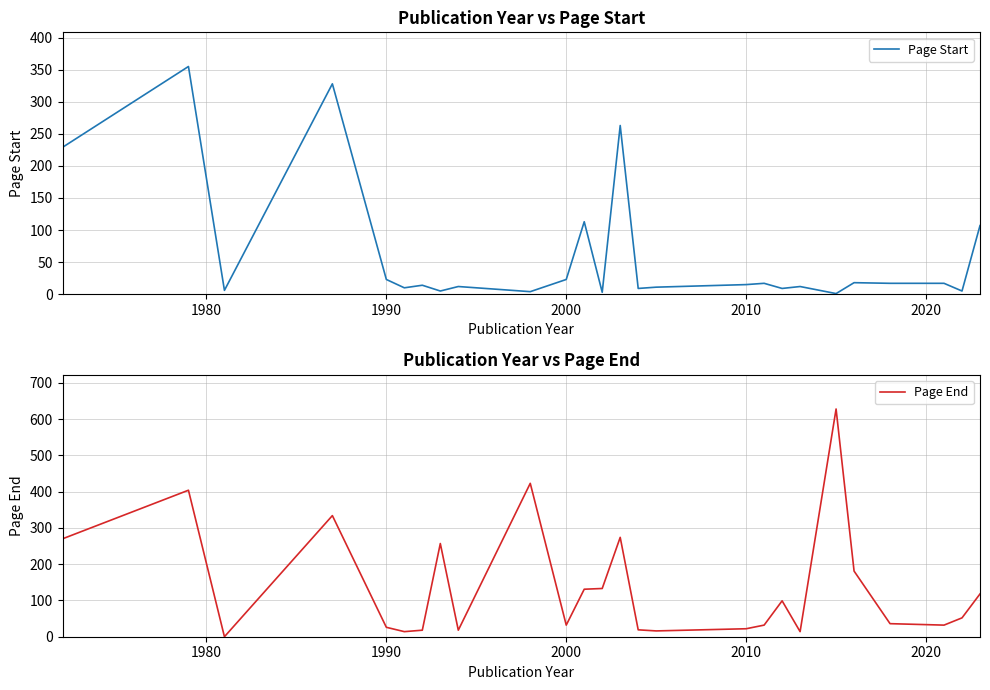

What are all the series names shown in the legend?

Page Start, Page End